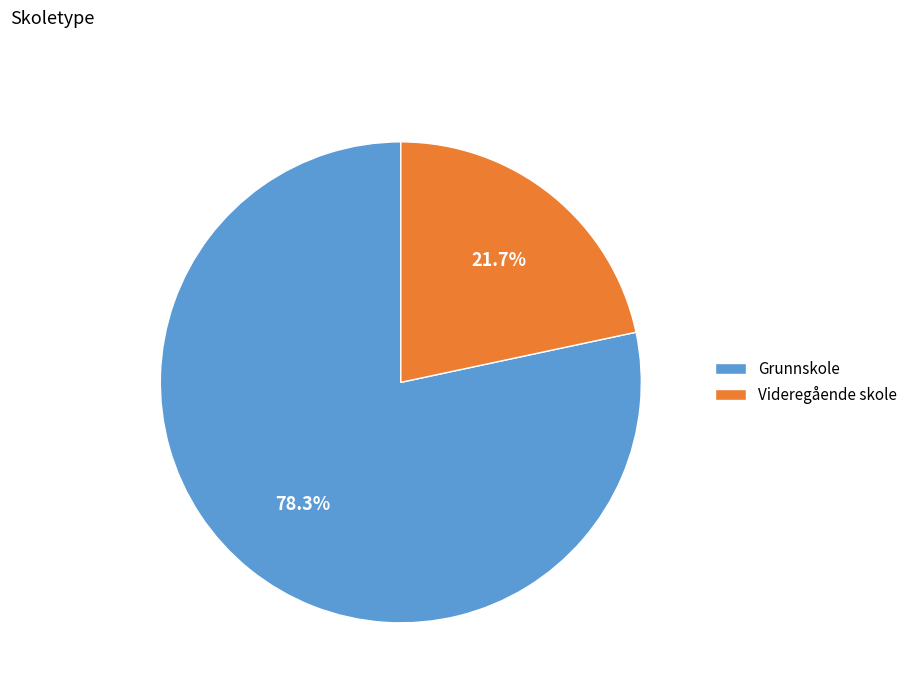

To the nearest percent, what is the difference between the largest and smallest slice percentages?

57%